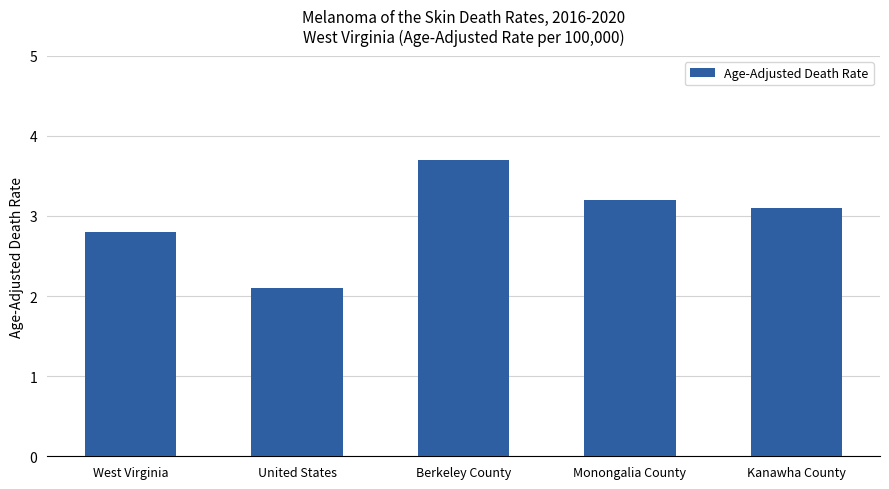

What is the change in value from Berkeley County to Kanawha County?

-0.6